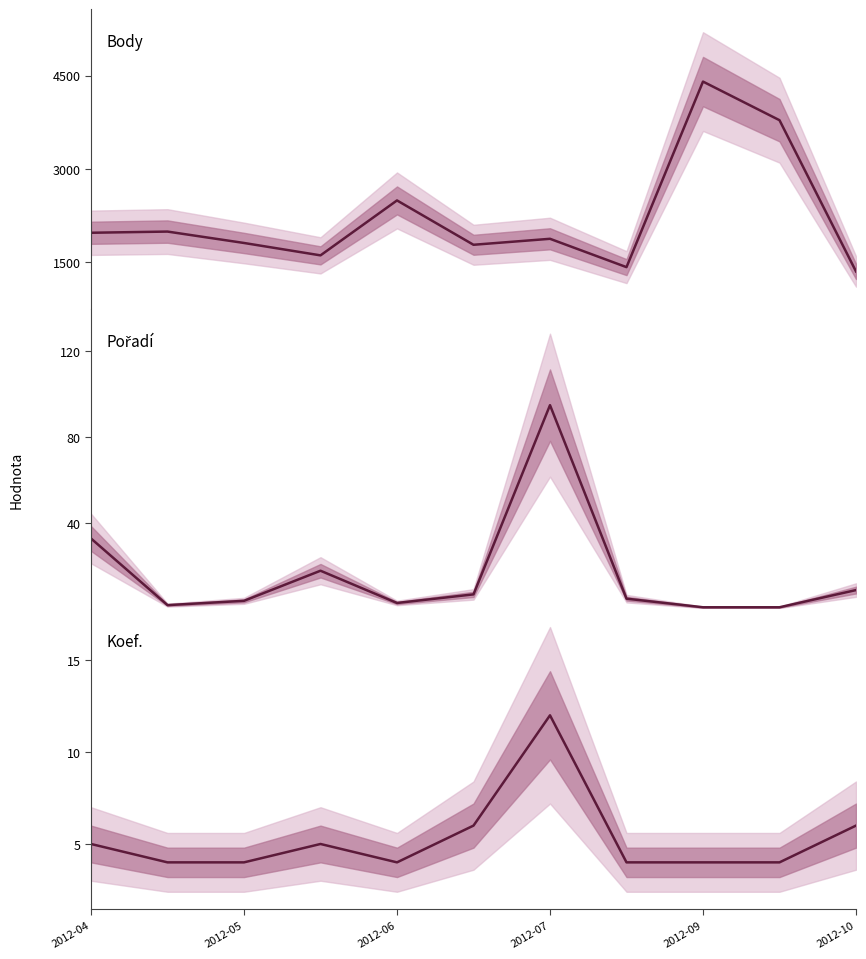

Reading right to left, extract all data points from this chart.

Body: 1356	3784	4404	1425	1880	1784	2496	1614	1813	1996	1977
Pořadí: 9	1	1	5	95	7	3	18	4	2	33
Koef.: 6	4	4	4	12	6	4	5	4	4	5